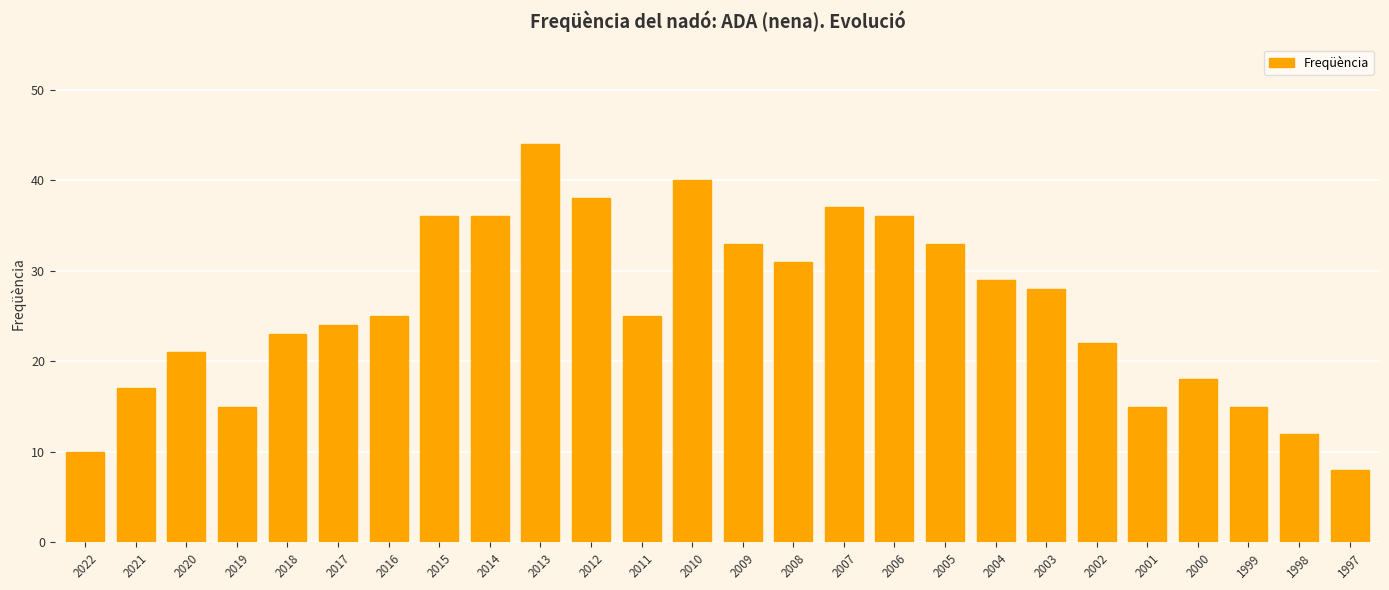

What is the value of the 4th bar from the left?

15